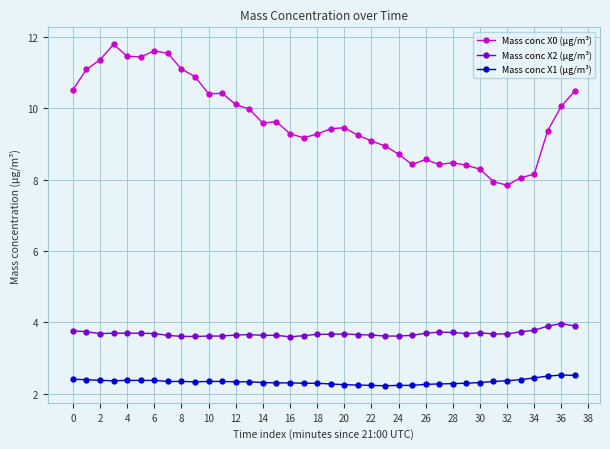

Which series has the widest spread of values?

Mass conc X0 (μg/m³)